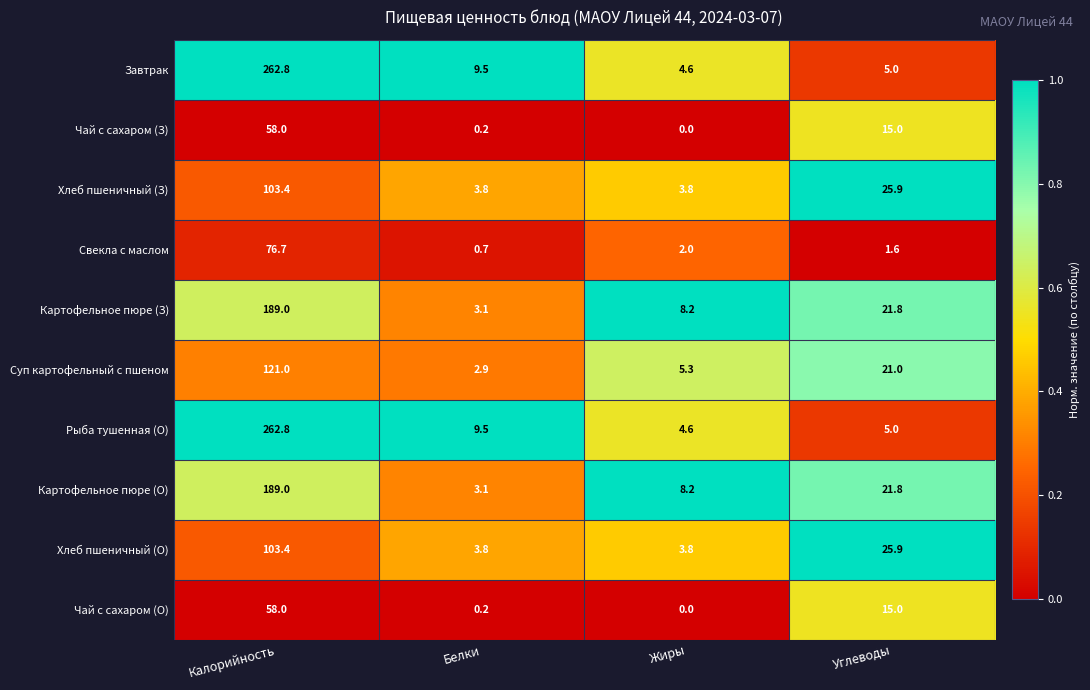

The value of Чай с сахаром (З) at Калорийность is 88.0. True or false?

False